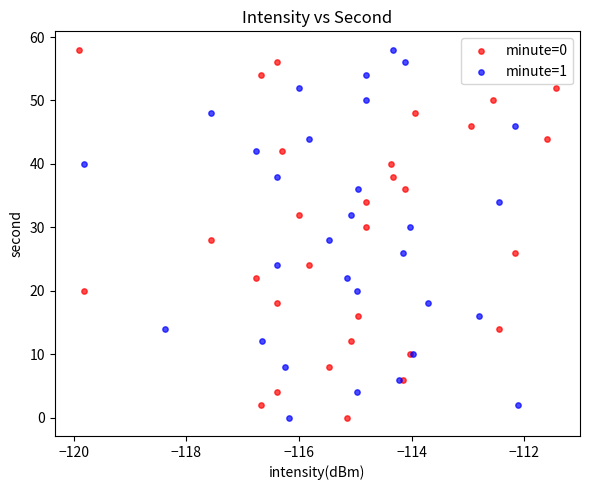

What are all the series names shown in the legend?

minute=0, minute=1